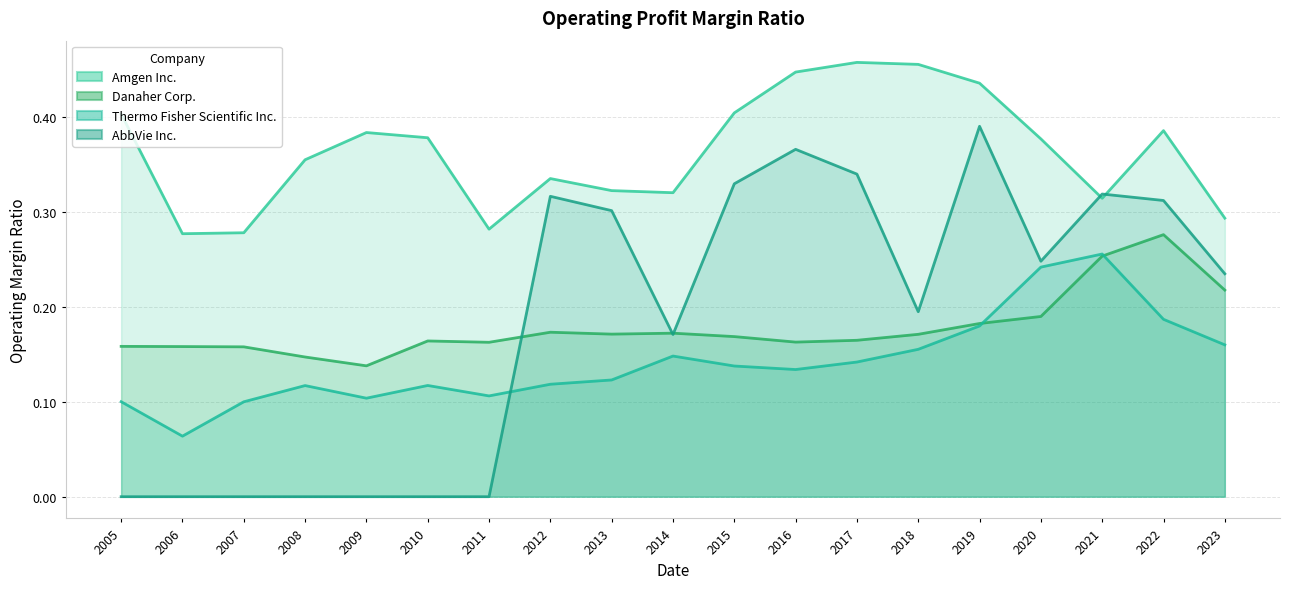

What is the difference between the Amgen Inc. values at 2006 and 2005?

0.1